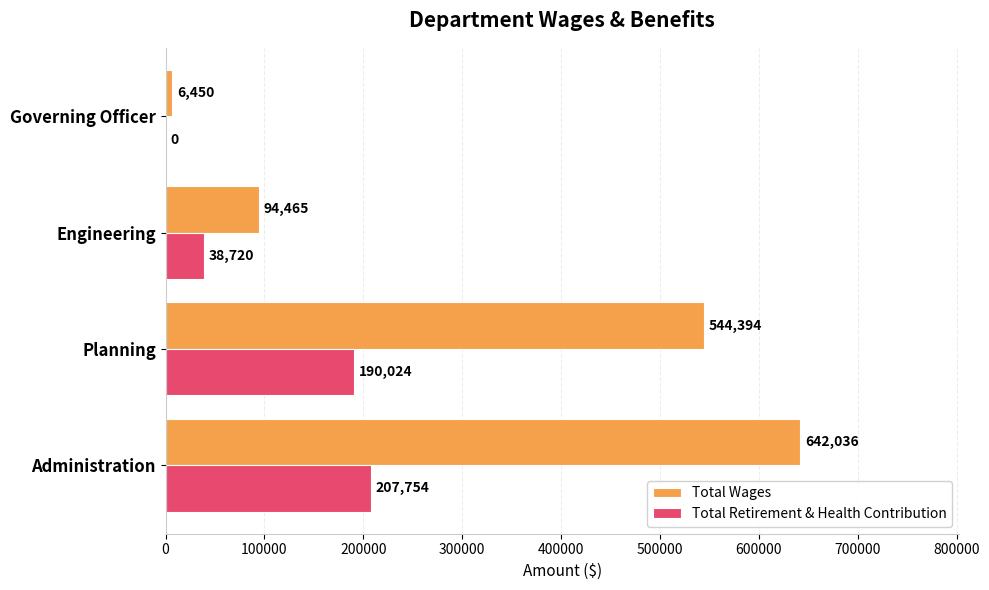

How many Total Wages values are between 94465 and 642036?

3